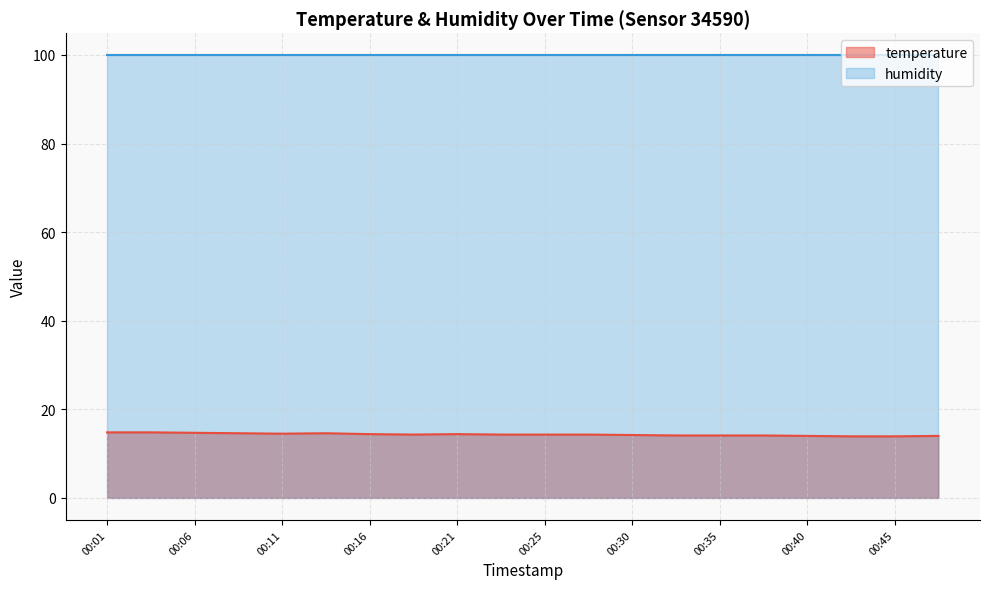

Which label corresponds to the smallest value in the chart?

00:42